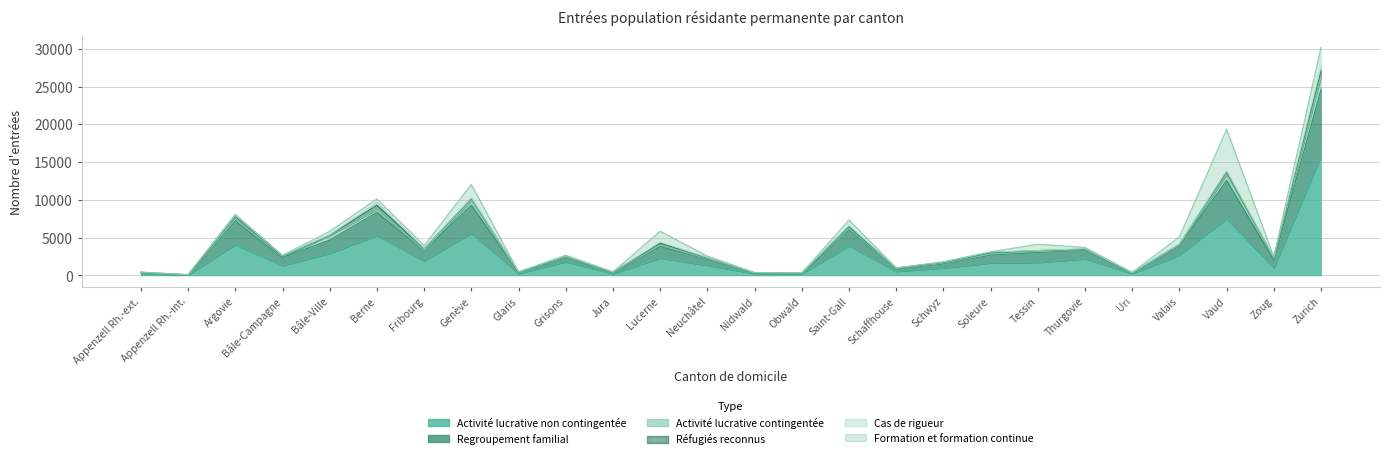

What is the highest value of the Formation et formation continue series?

5492